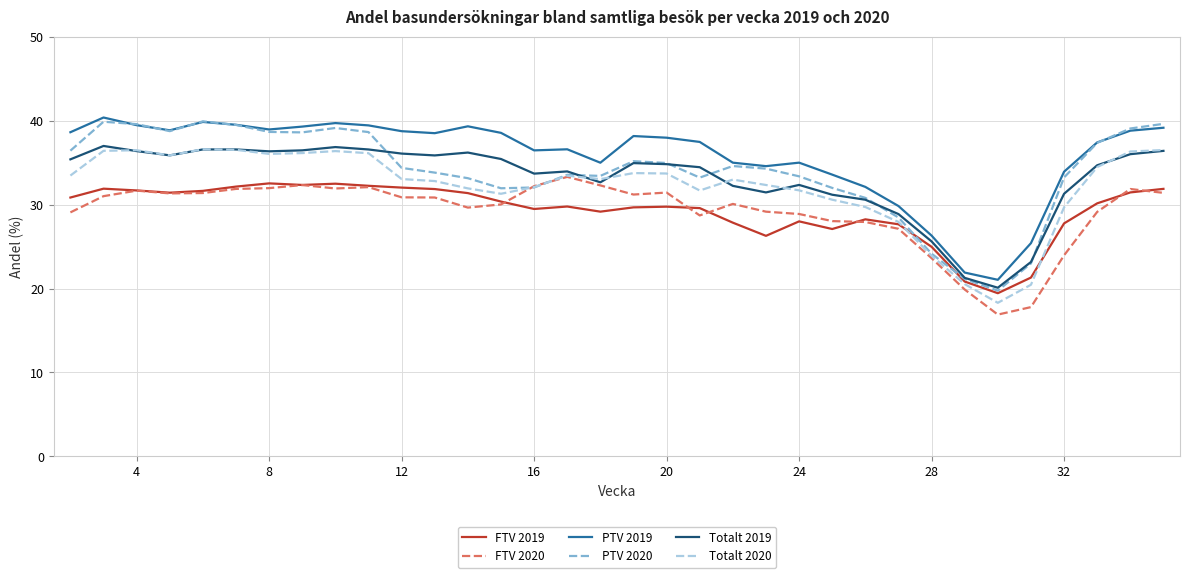

What are all the series names shown in the legend?

FTV 2019, FTV 2020, PTV 2019, PTV 2020, Totalt 2019, Totalt 2020